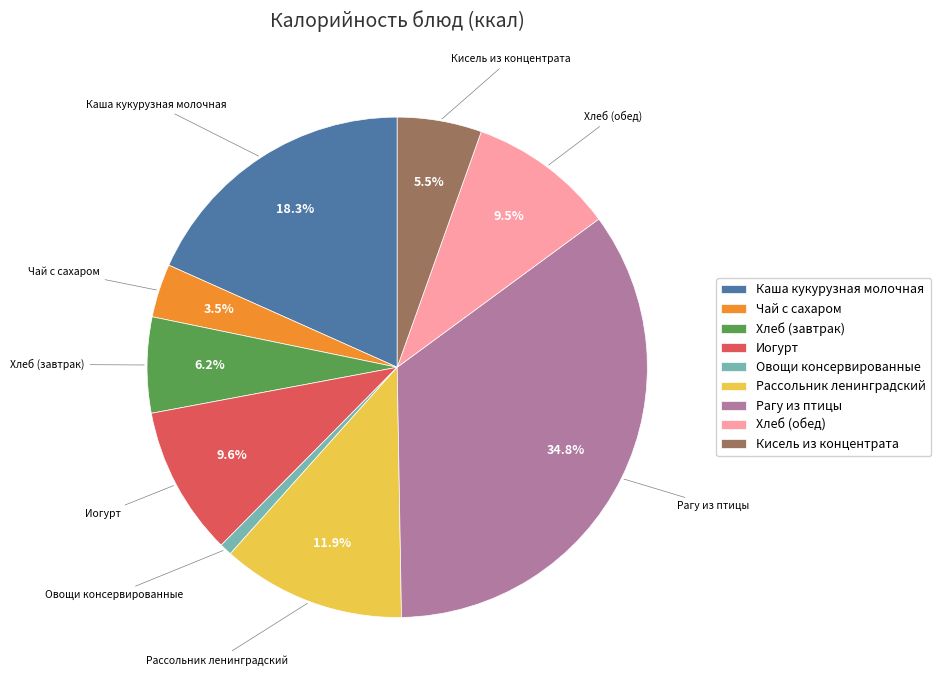

Combined, what portion of the pie is Иогурт and Каша кукурузная молочная?

27.9%